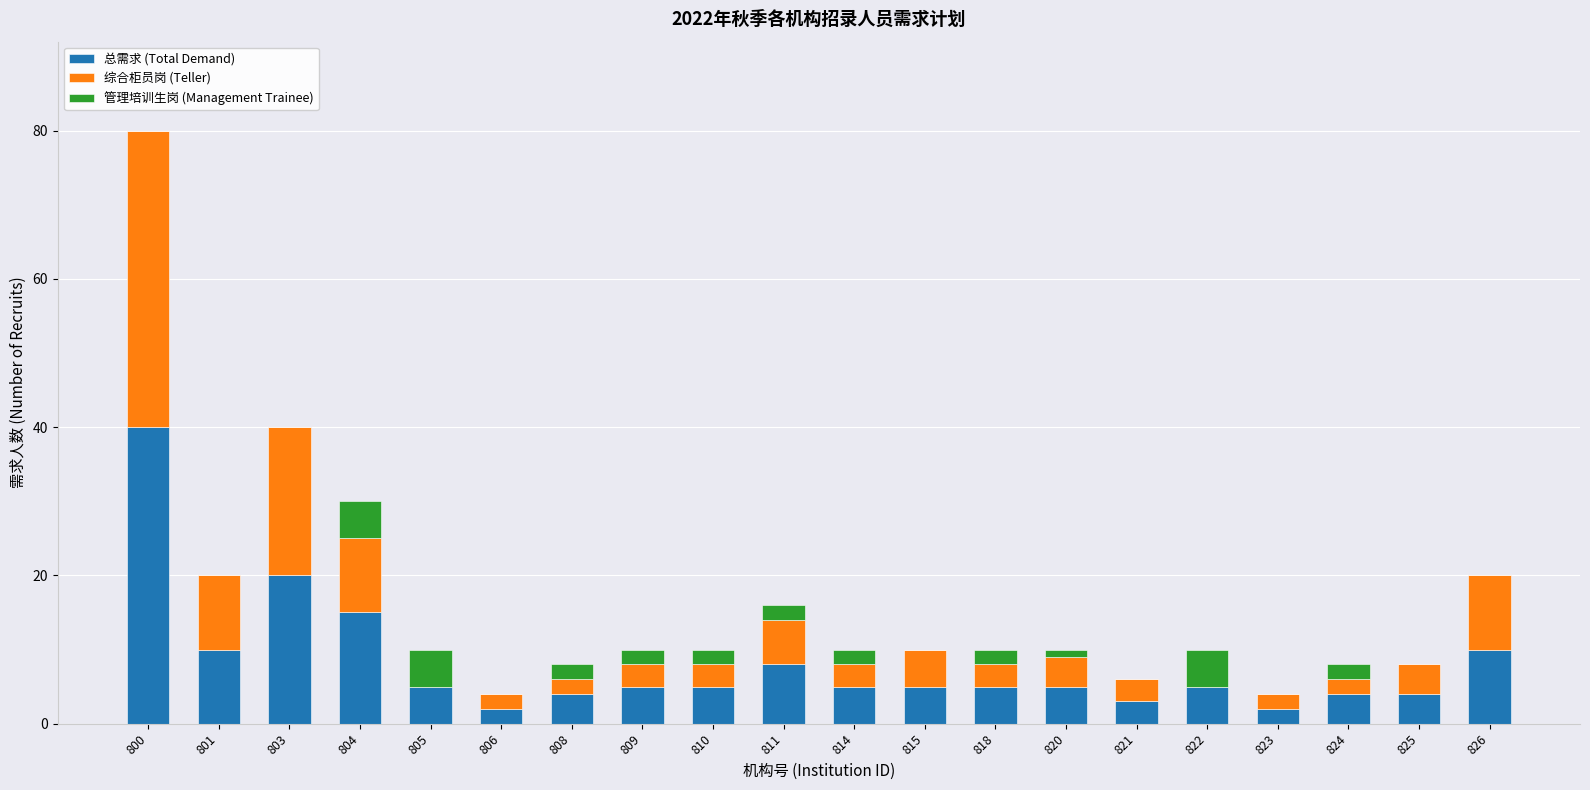

At which category is the sum across all series the highest?

800